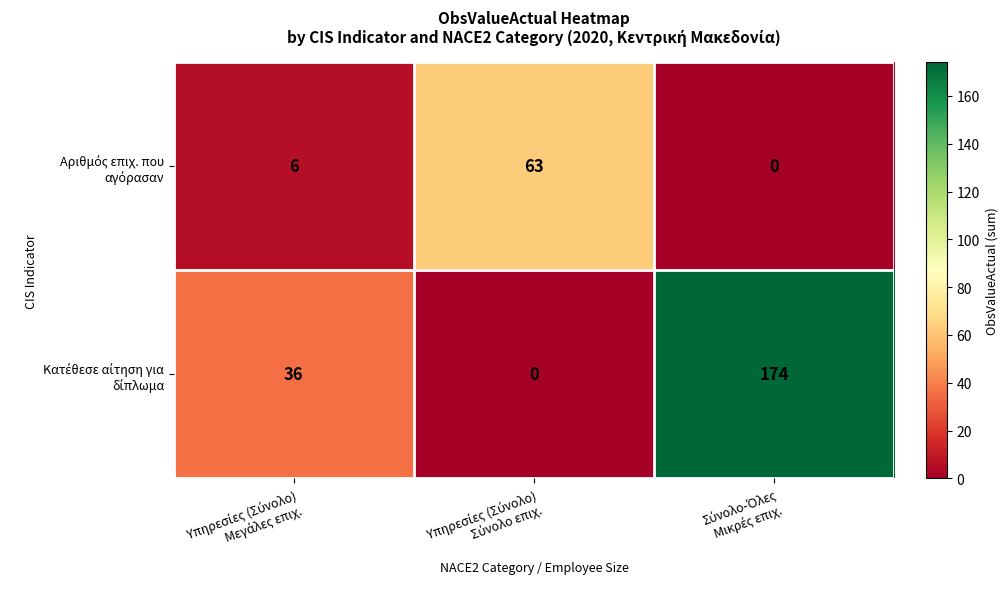

What is the maximum value shown in the chart?

174